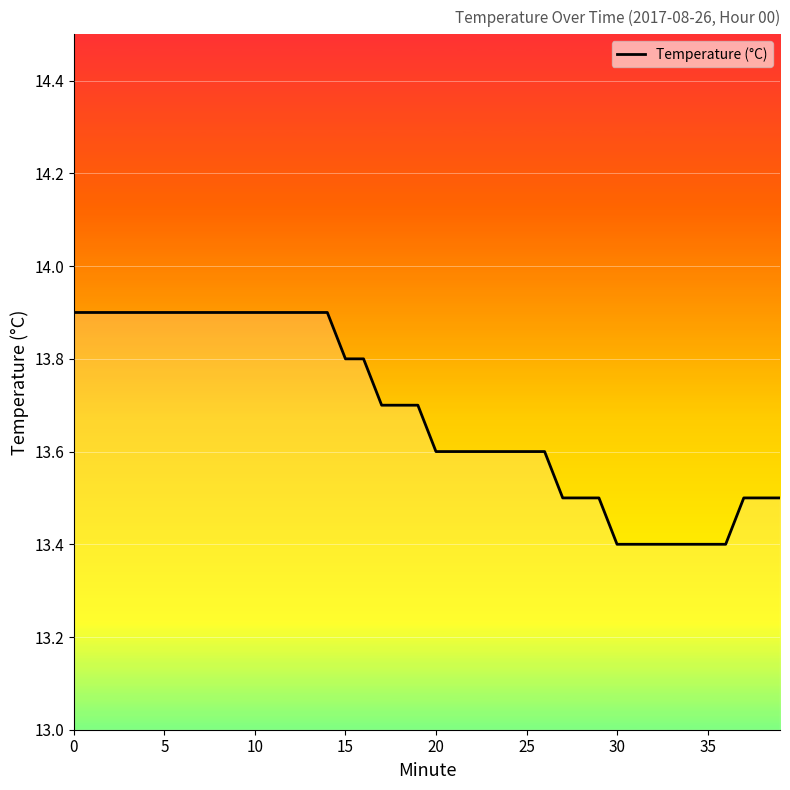

What is the minimum value shown in the chart?

13.4